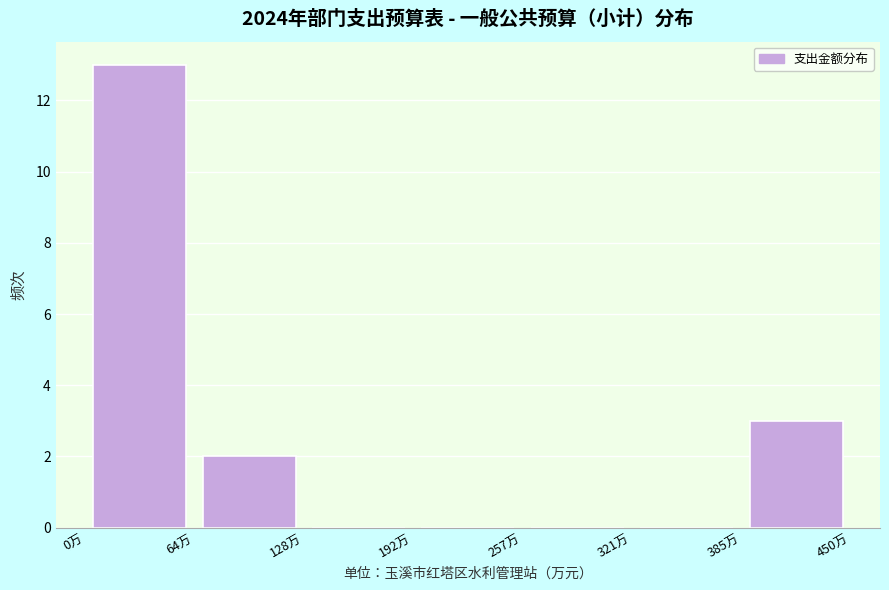

Reading left to right, transcribe this chart: for each bar, give the range it covers on the x-axis and its height. Neither the bar edges nor the heights are printed on the chart, so give them approximately, as read against the axes.

0 to 60: 13
60 to 130: 2
130 to 190: 0
190 to 260: 0
260 to 320: 0
320 to 390: 0
390 to 450: 3